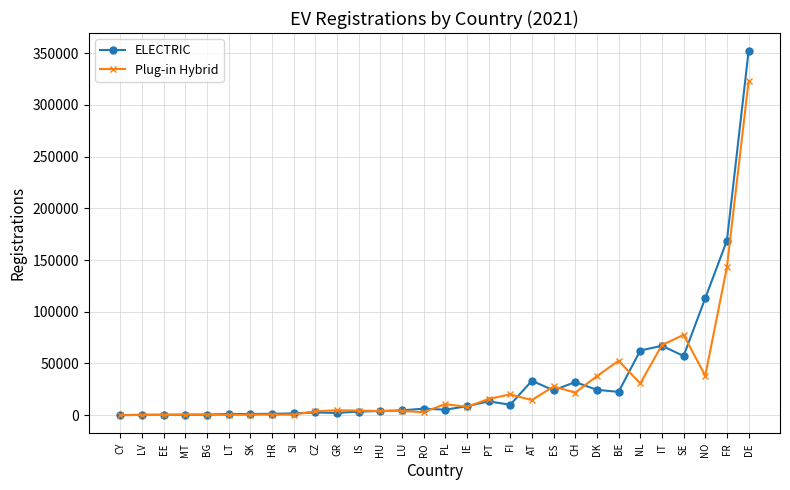

The ELECTRIC series shows 22521 at BE. True or false?

True